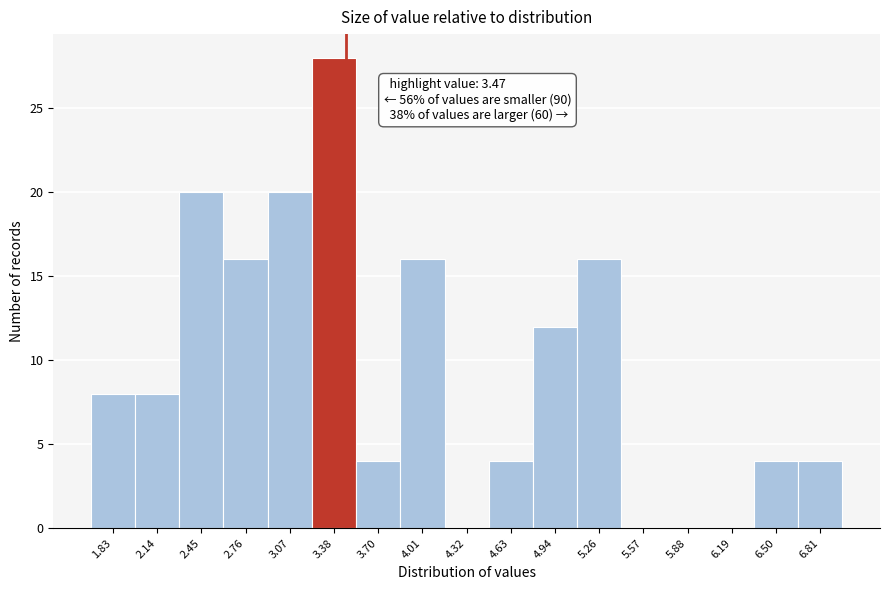

Which range on the x-axis has the tallest bar?

3.25 to 3.55